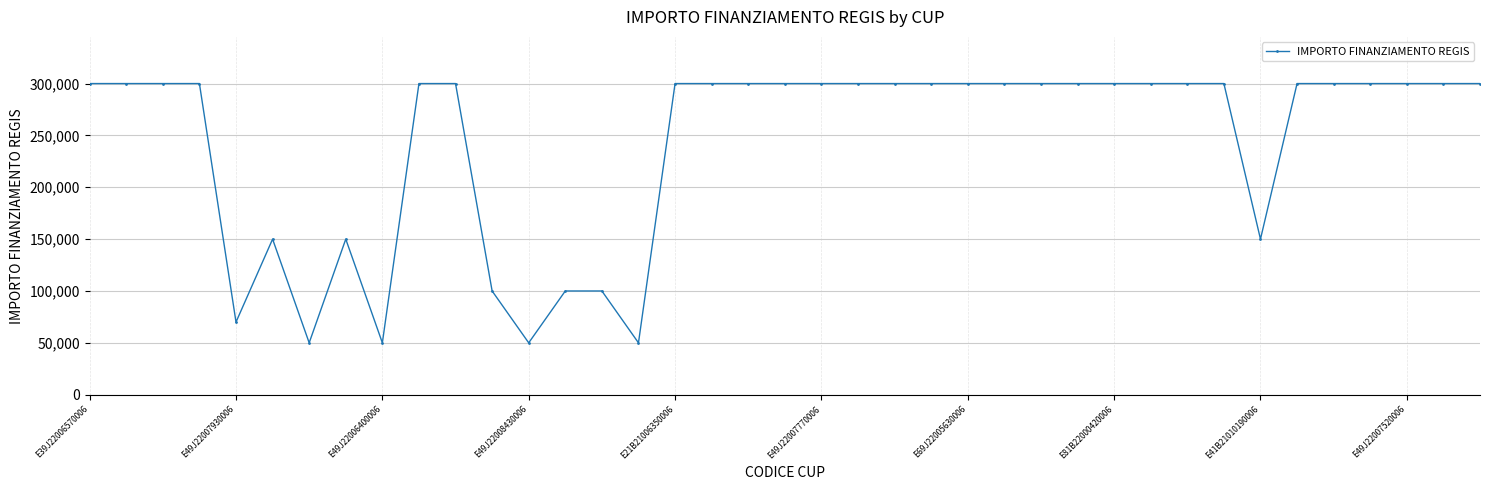

What is the maximum value shown in the chart?

300000